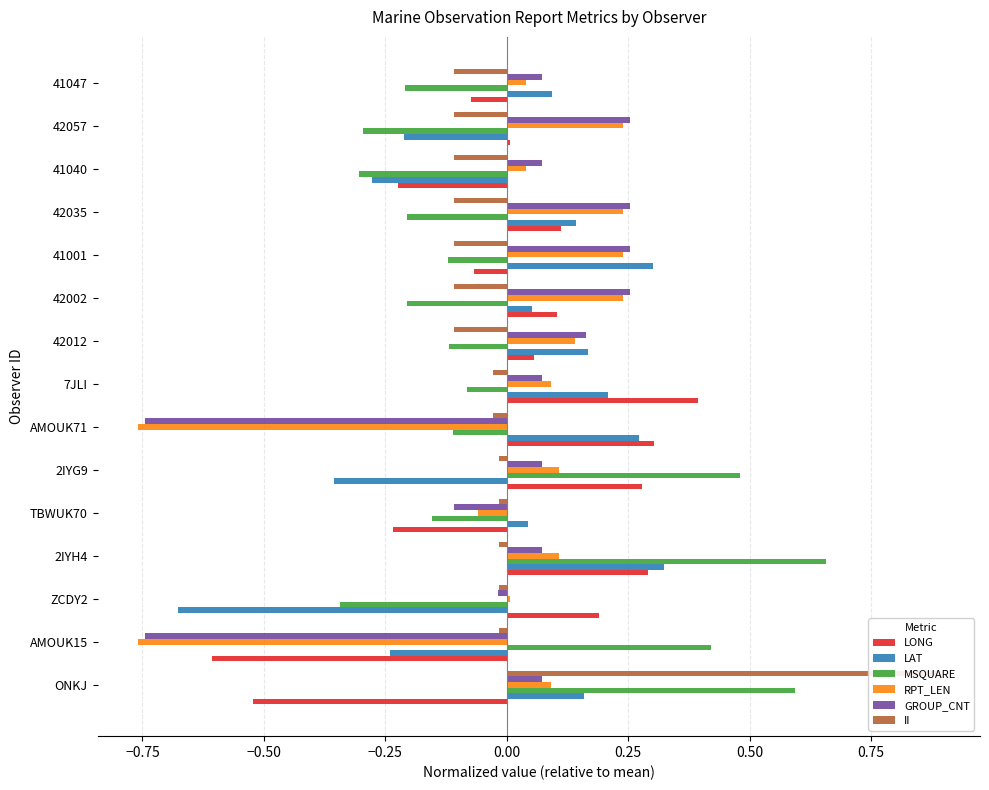

What is the minimum value shown in the chart?

-0.8